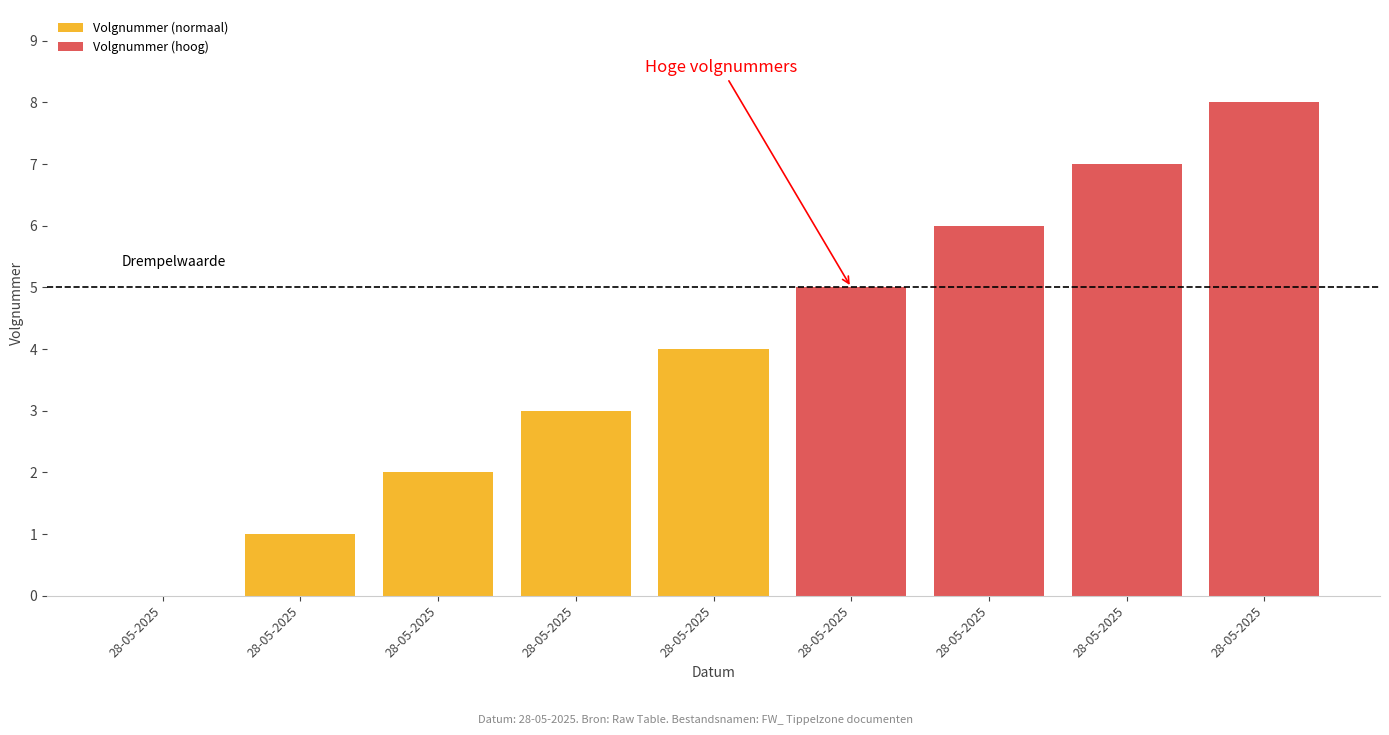

At which label does the data first exceed 4?

28-05-2025